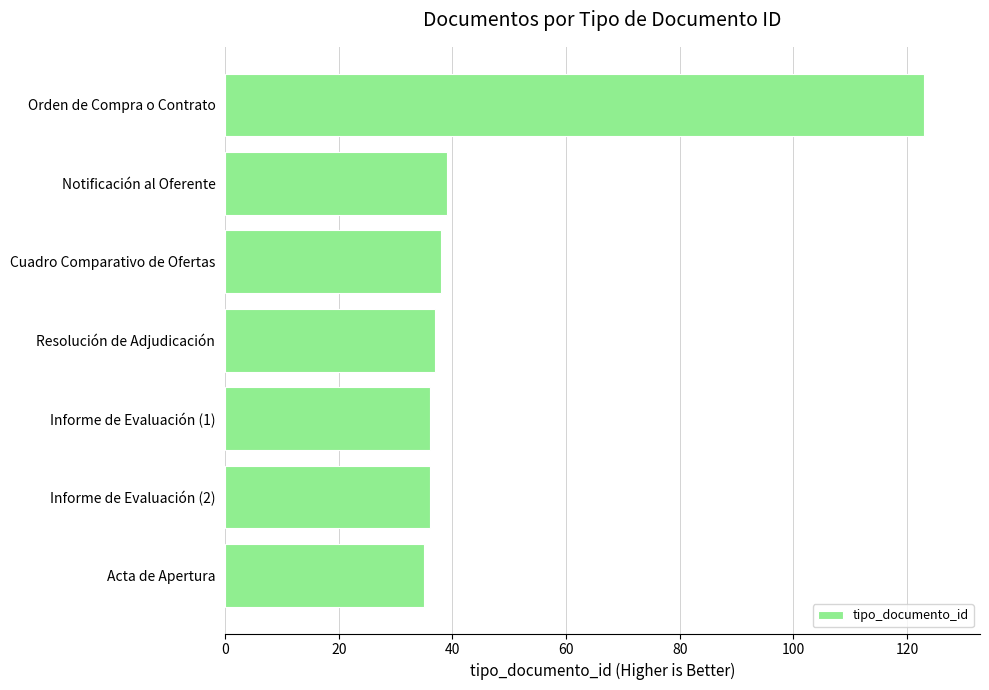

What is the greatest value displayed?

123